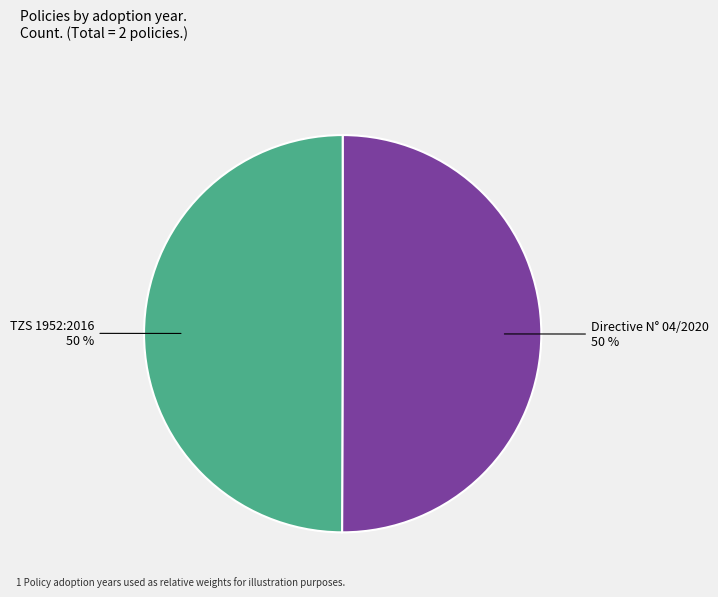

To the nearest percent, what is the average slice percentage?

50%